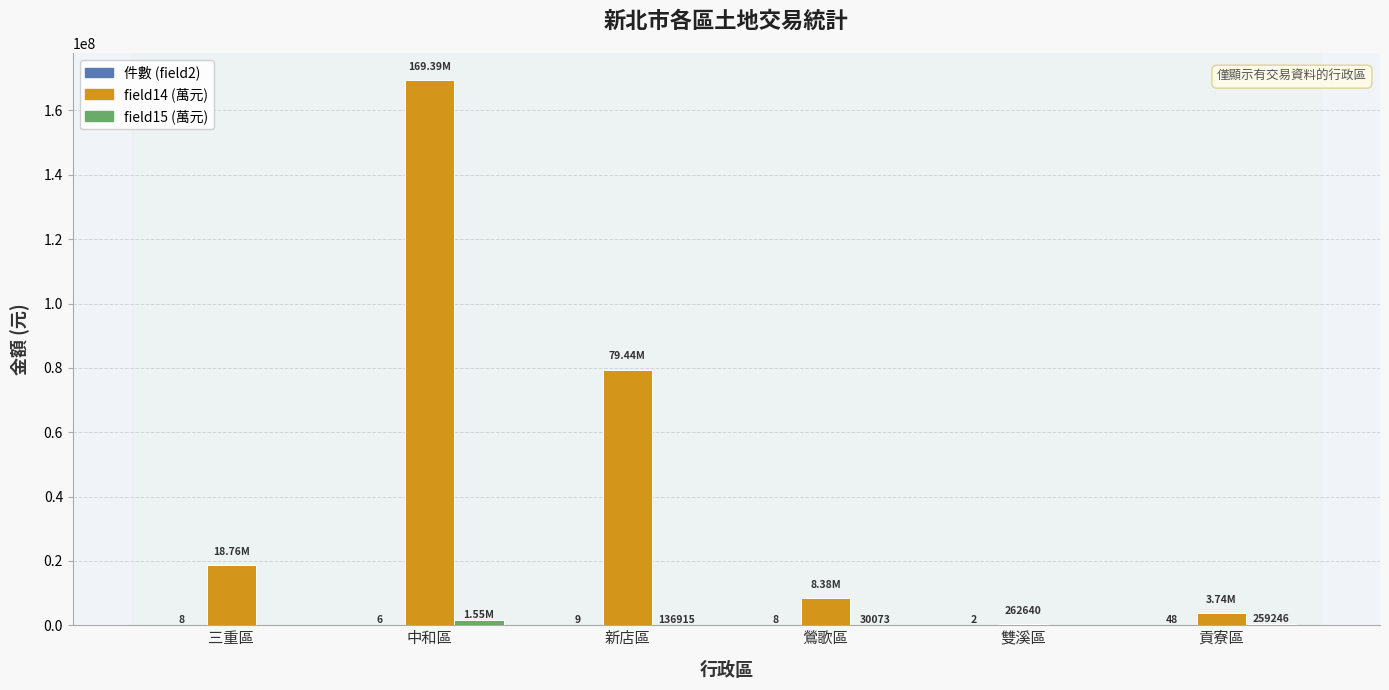

At which category is the sum across all series the highest?

中和區